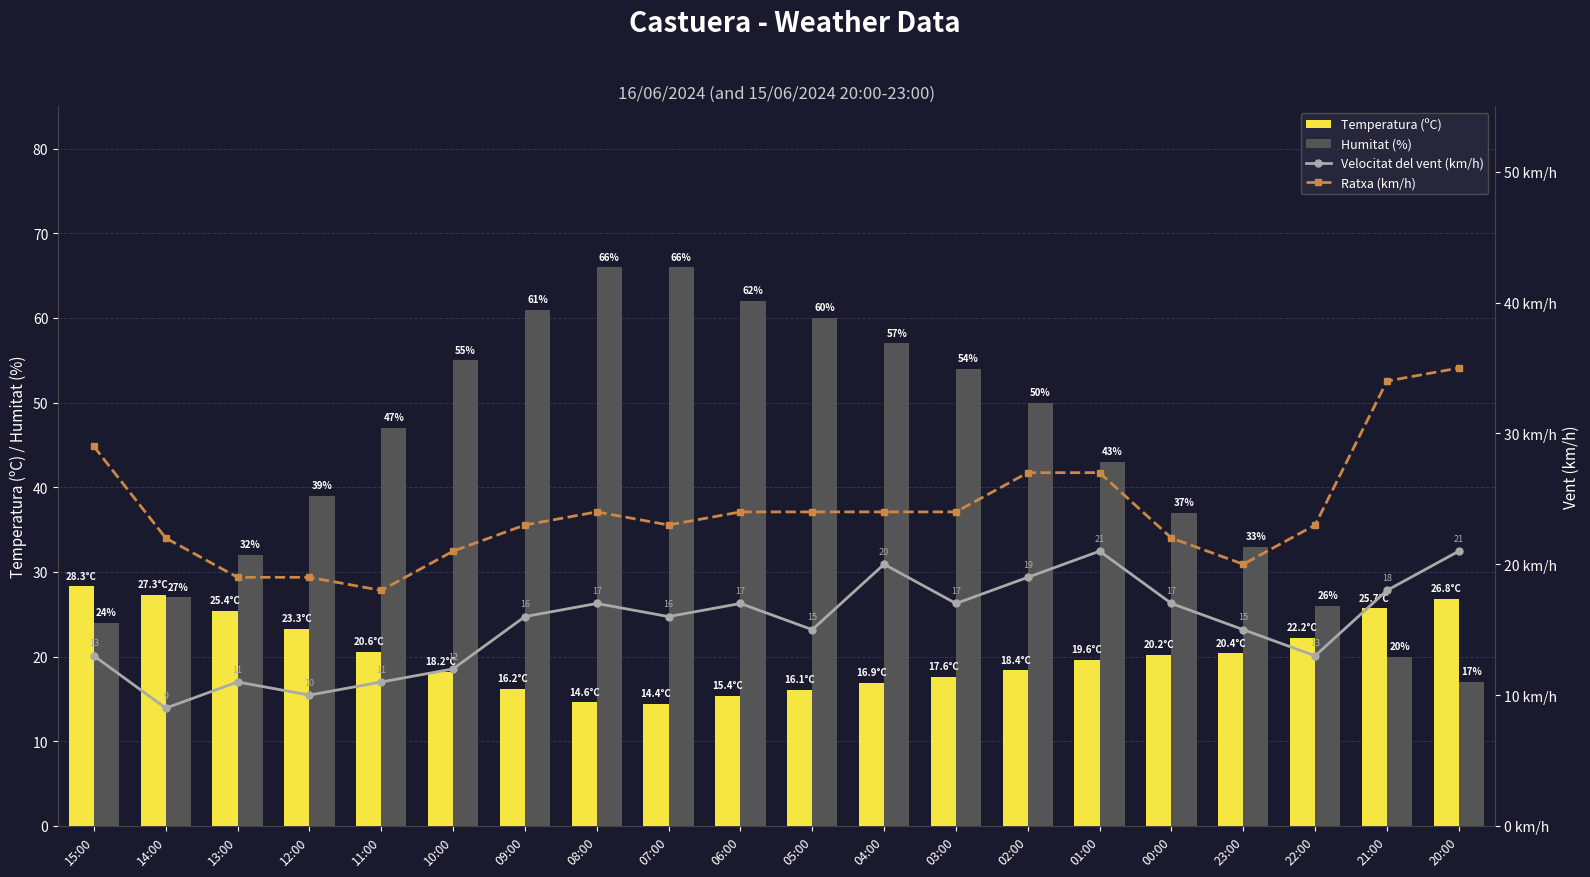

Where does the Ratxa (km/h) series first go above 24?

15:00